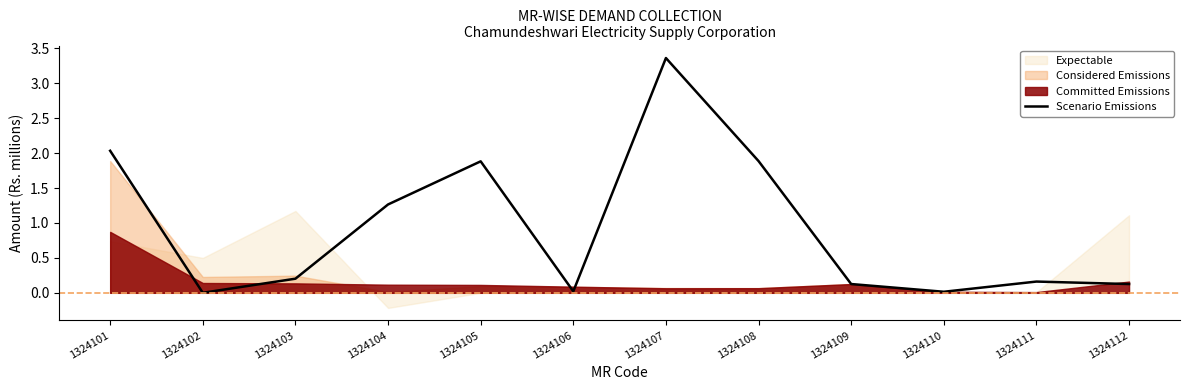

What is the value of the 5th point from the left?

1.9